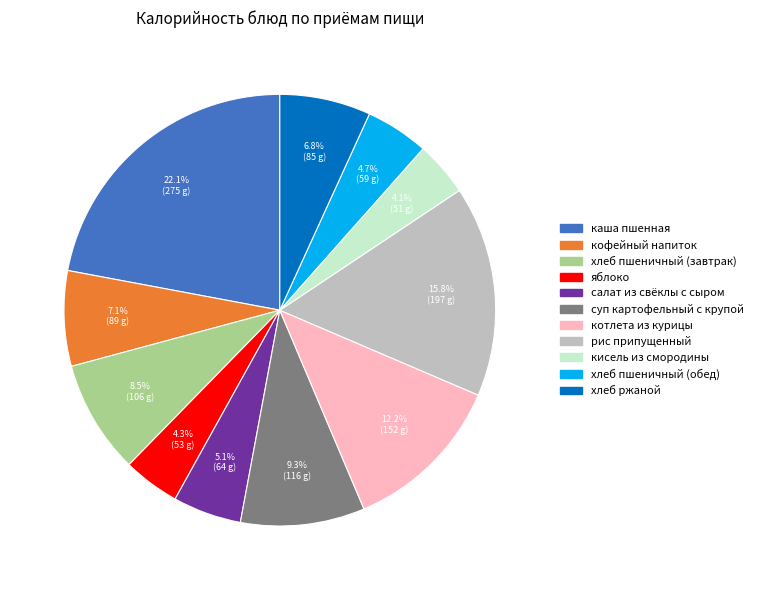

What portion of the pie excludes хлеб пшеничный (завтрак)?

91.5%